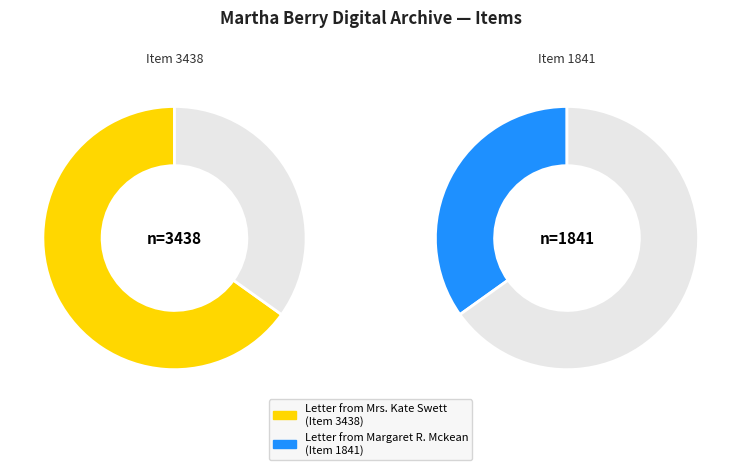

How many slices are in this pie chart?

2